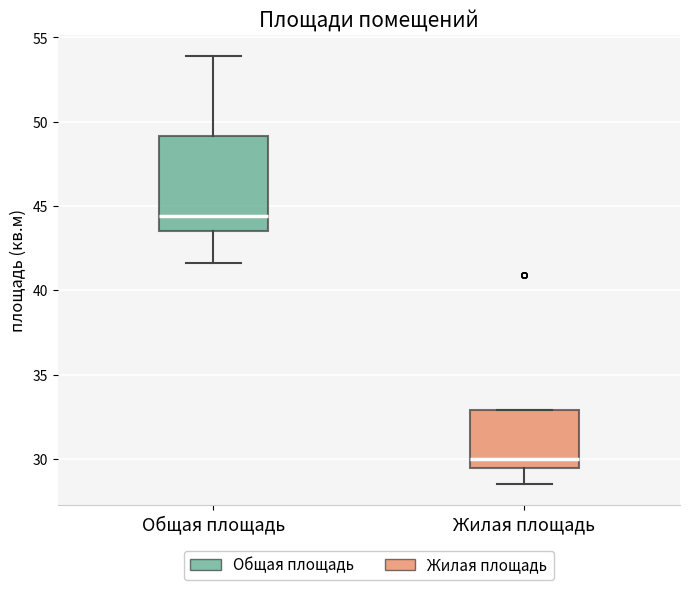

Reading left to right, read every box against the y-axis: the position of its median line, the range the box covers, and the ends of its whiskers. The values are not printed on the chart, so give them approximately, as read against the axis.

Общая площадь: median 44.5, box 43.5 to 49.0, whiskers 41.5 to 54.0
Жилая площадь: median 30.0, box 29.5 to 33.0, whiskers 28.5 to 33.0